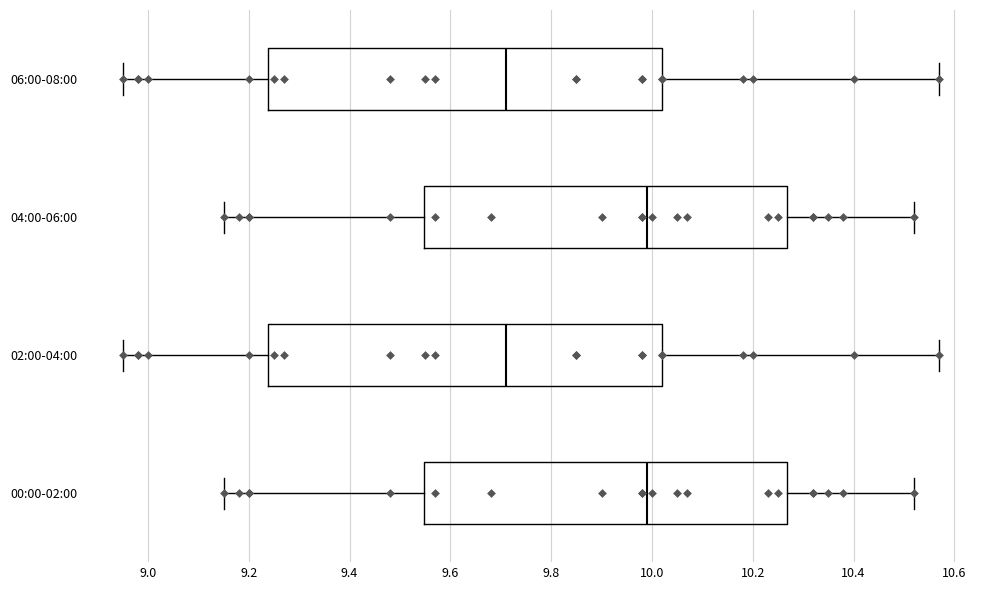

Reading bottom to top, read every box against the x-axis: the position of its median line, the range the box covers, and the ends of its whiskers. The values are not printed on the chart, so give them approximately, as read against the axis.

00:00-02:00: median 10.00, box 9.54 to 10.26, whiskers 9.16 to 10.52
02:00-04:00: median 9.72, box 9.24 to 10.02, whiskers 8.96 to 10.58
04:00-06:00: median 10.00, box 9.54 to 10.26, whiskers 9.16 to 10.52
06:00-08:00: median 9.72, box 9.24 to 10.02, whiskers 8.96 to 10.58